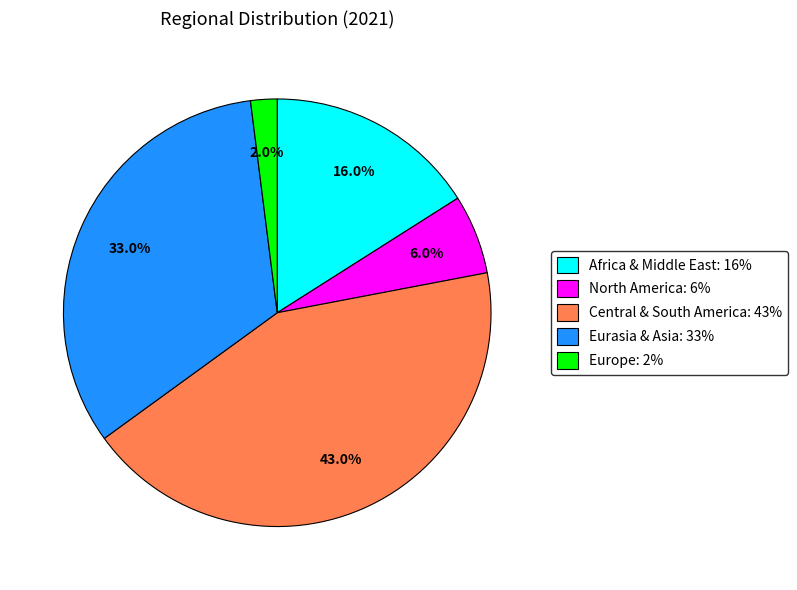

How many slices are in this pie chart?

5